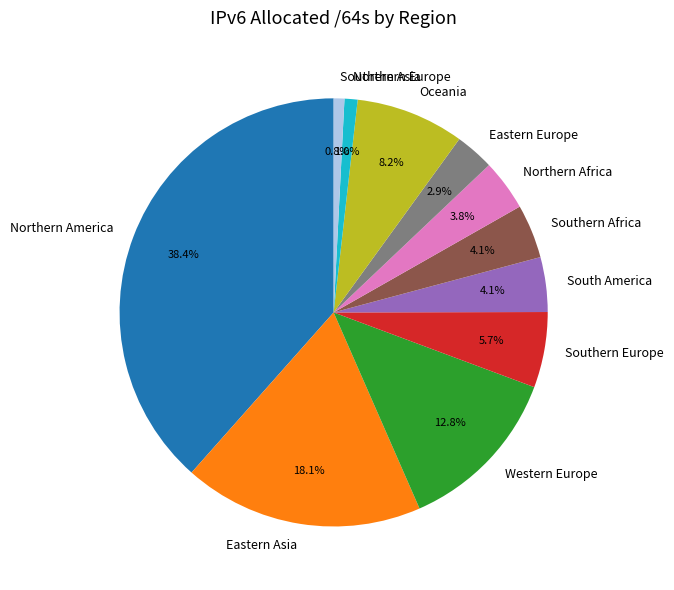

Which category has the biggest portion of the pie?

Northern America